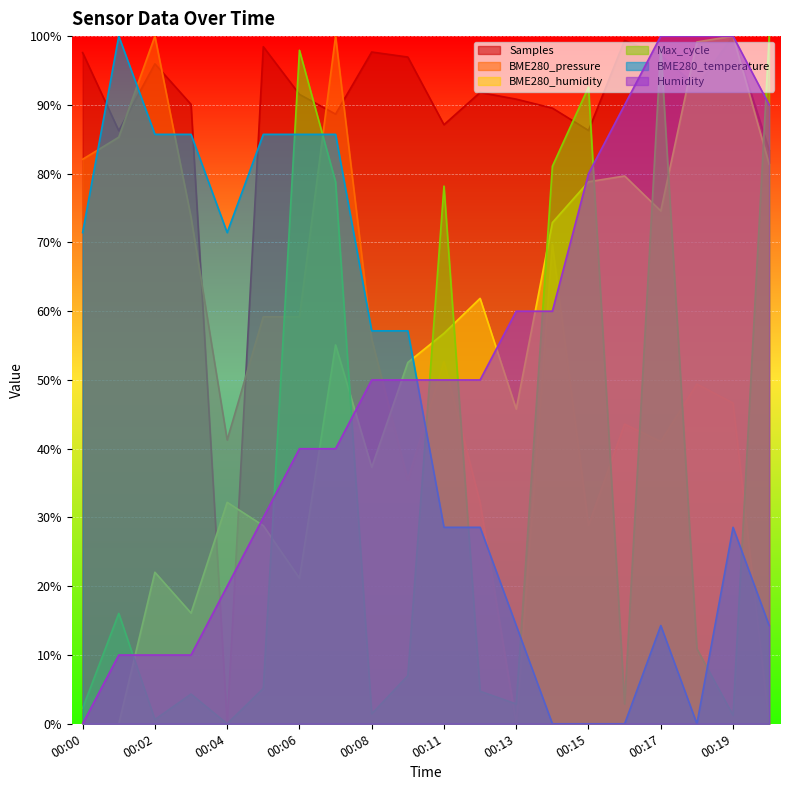

How many intersections are there between BME280_pressure and Samples?

6